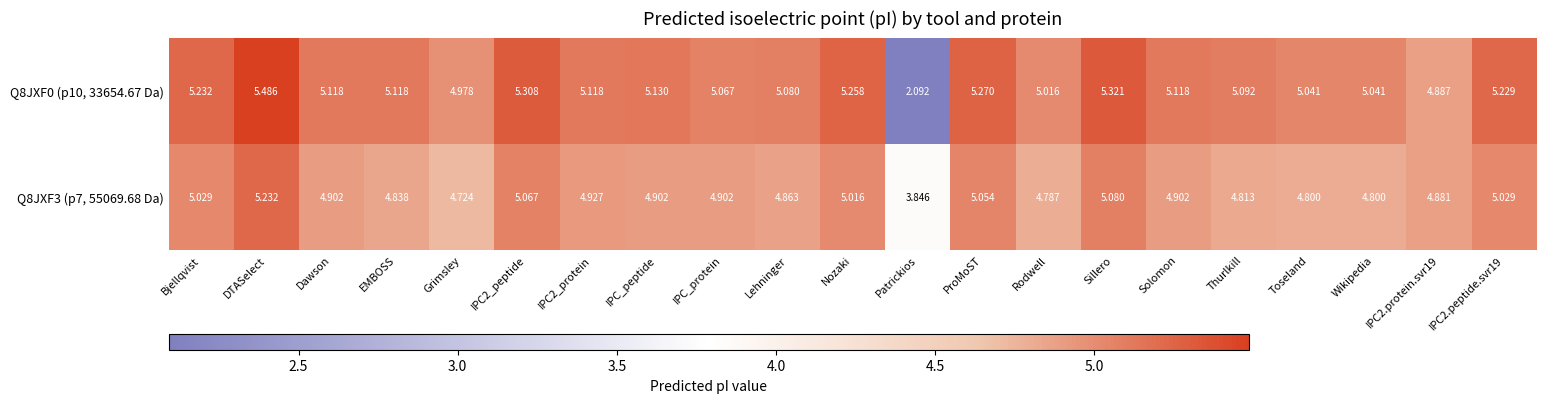

Between Rodwell and Wikipedia, which series saw the biggest shift?

Q8JXF0 (p10, 33654.67 Da)